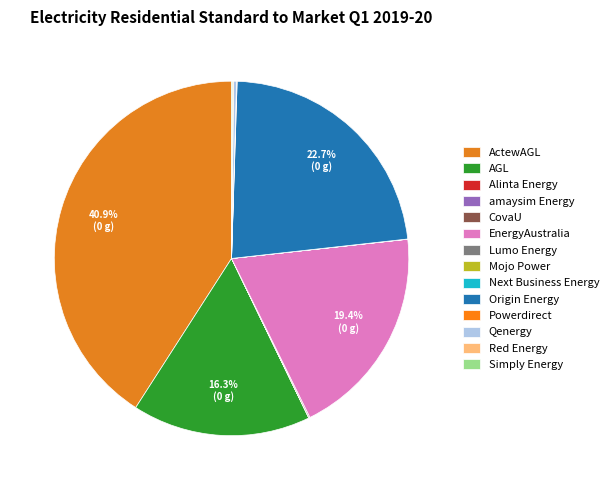

Does any single category account for the majority?

No